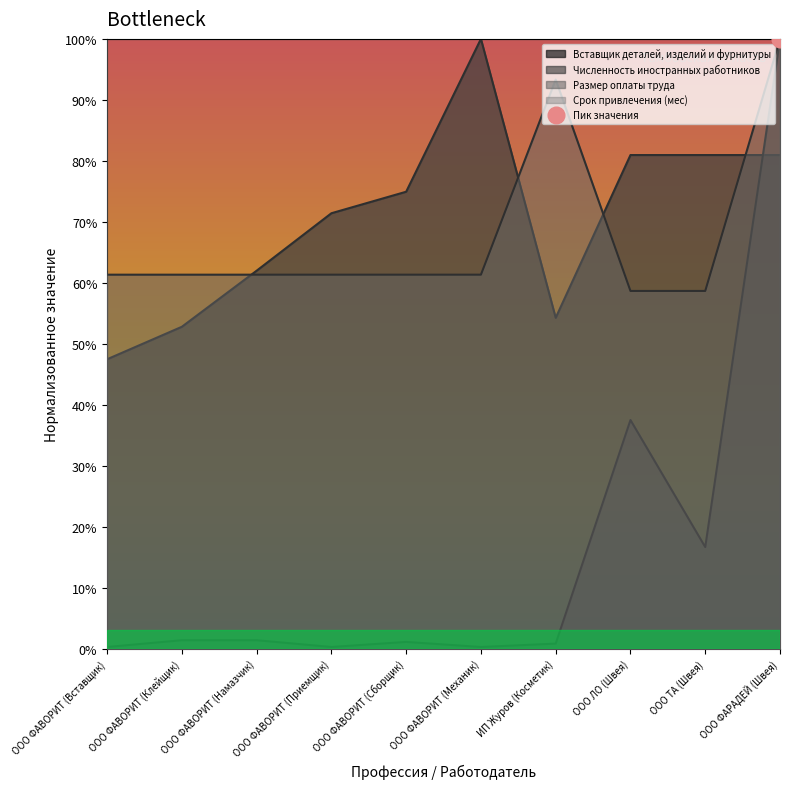

Reading left to right, extract all data points from this chart.

Вставщик деталей, изделий и фурнитуры: 47.5	52.8	62.0	71.4	74.9	100.0	54.3	81.0	81.0	81.0
Численность иностранных работников: 0.3	1.4	1.4	0.3	1.1	0.3	0.8	37.5	16.7	100.0
Размер оплаты труда: 61.3	61.3	61.3	61.3	61.3	61.3	93.3	58.7	58.7	100.0